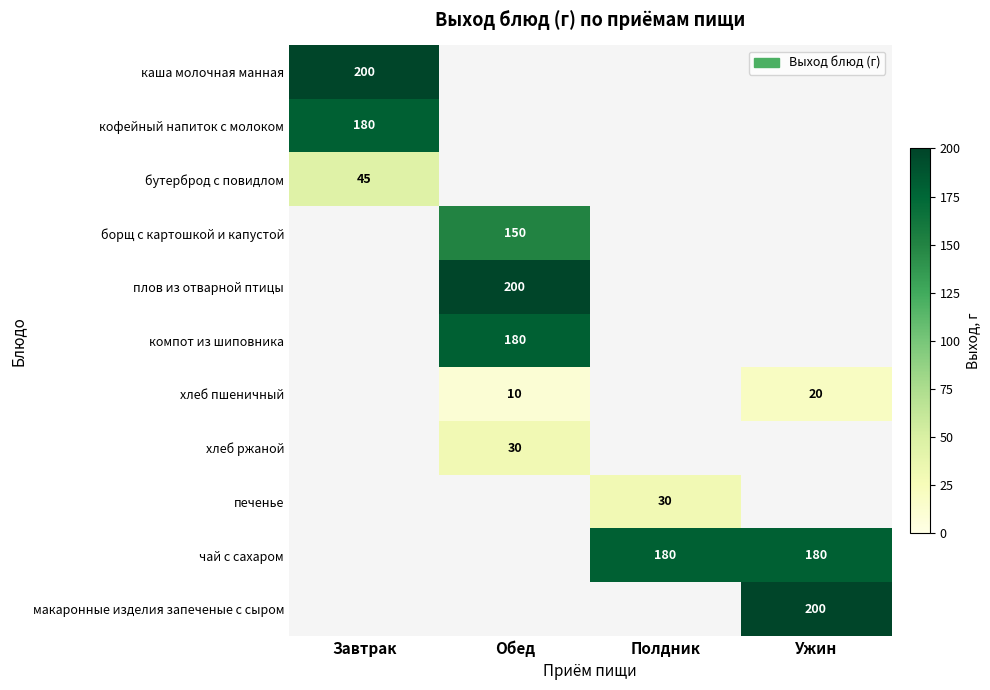

How many data points does each series have?

4